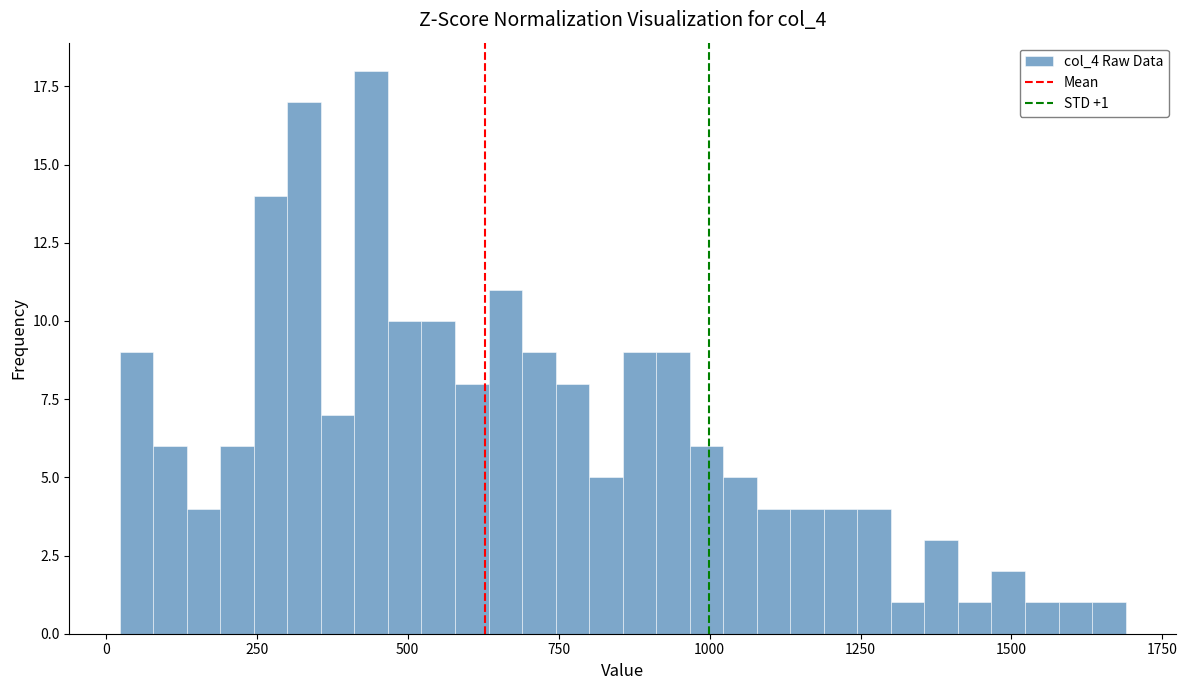

Read against the x-axis, roughly where is the centre of the tallest bar?

450